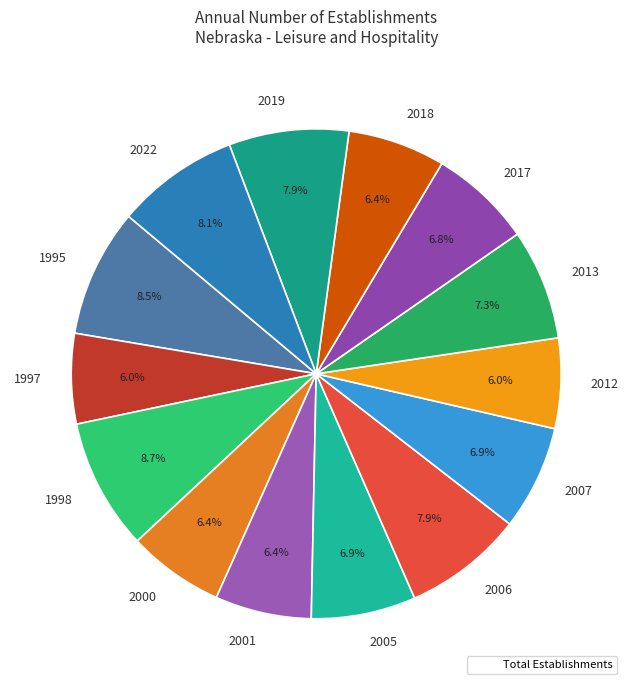

To the nearest percent, what portion does 2018 represent?

6%